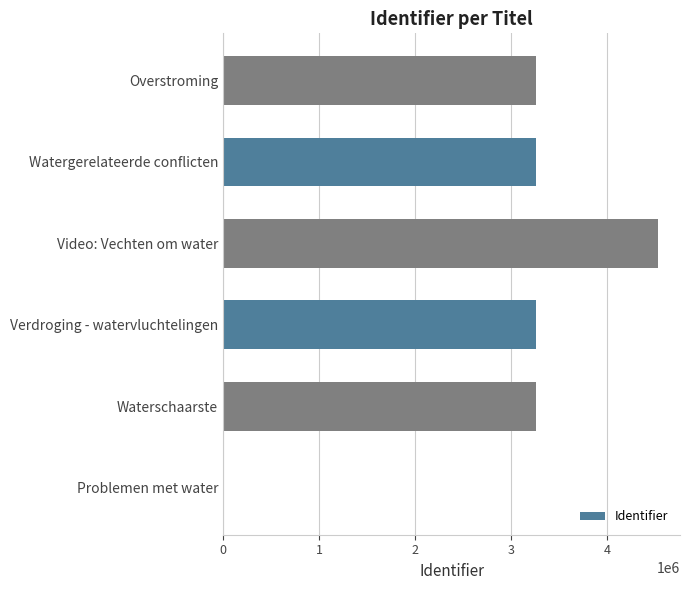

How many distinct data groups are displayed?

1